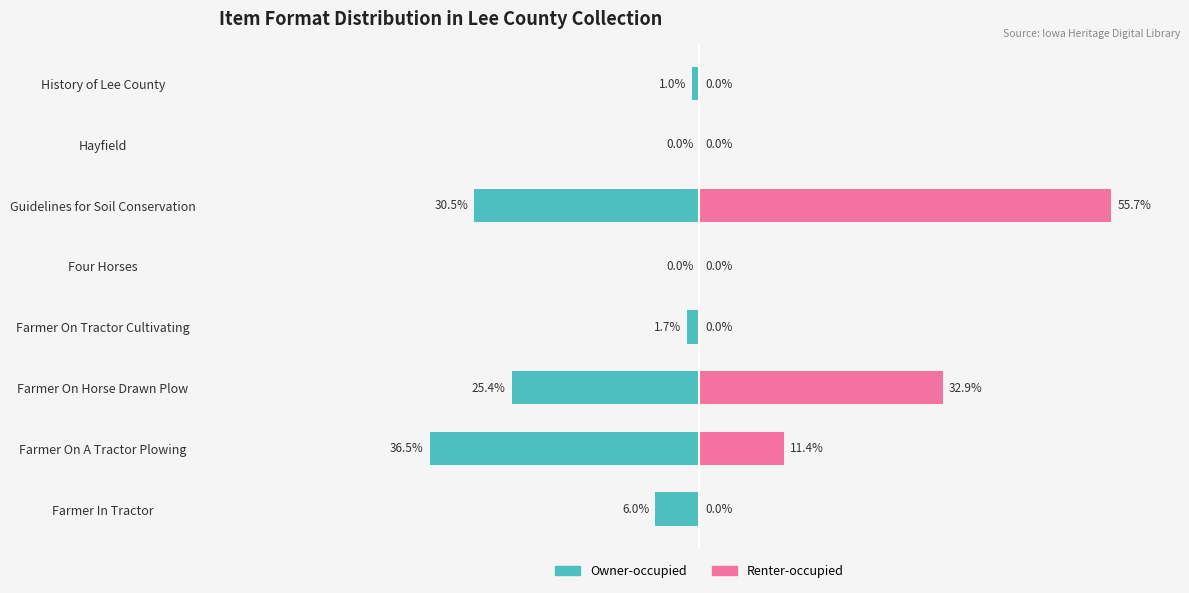

Is it true that Owner-occupied equals -14.4 at Hayfield?

False